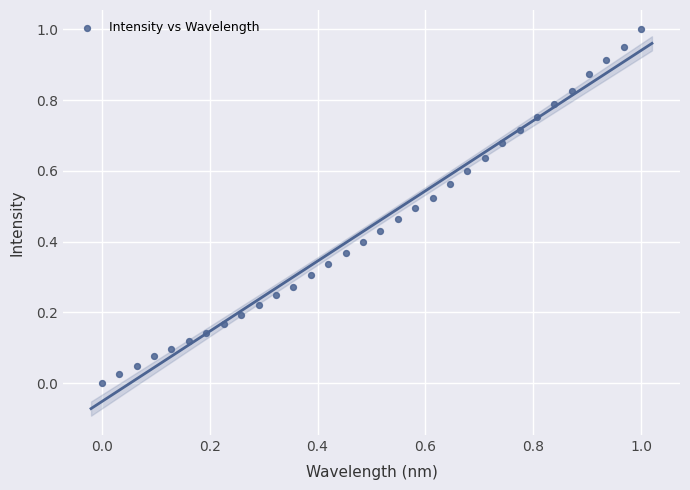

How many points are shown in the scatter plot?

32